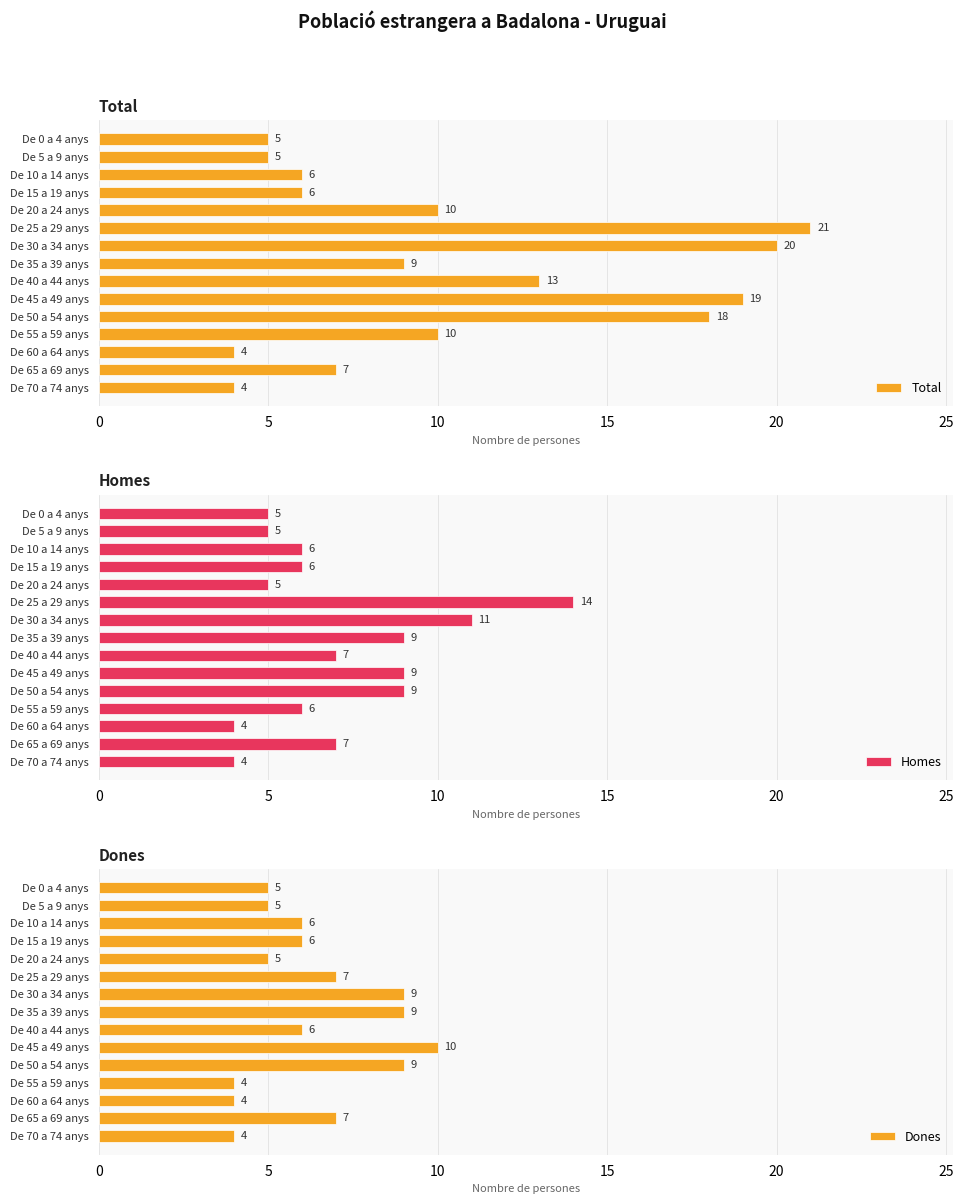

Reading left to right, transcribe all the data shown in this chart.

Total: 5	5	6	6	10	21	20	9	13	19	18	10	4	7	4
Homes: 5	5	6	6	5	14	11	9	7	9	9	6	4	7	4
Dones: 5	5	6	6	5	7	9	9	6	10	9	4	4	7	4